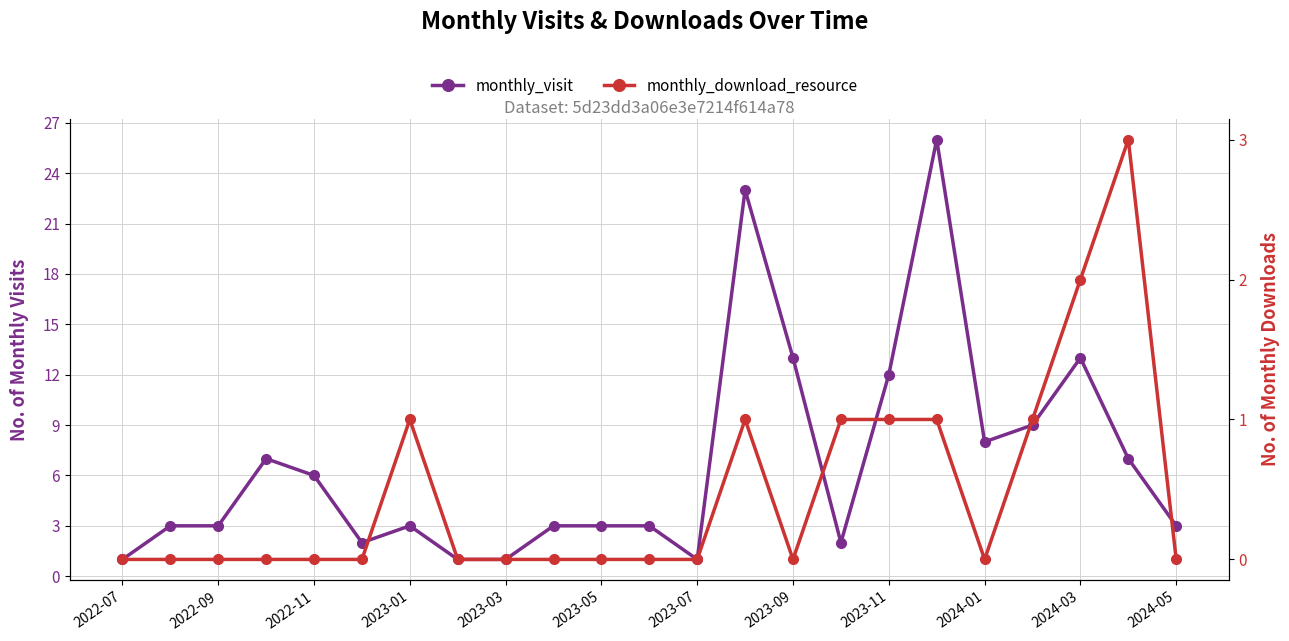

Is this an area chart (filled region under the line)?

No